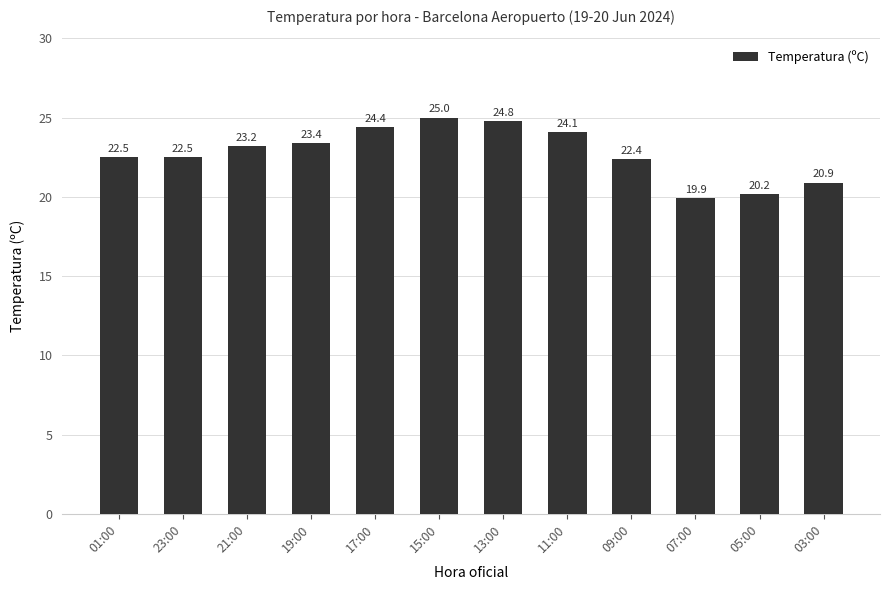

True or false: the data shows 7.7 at 09:00.

False